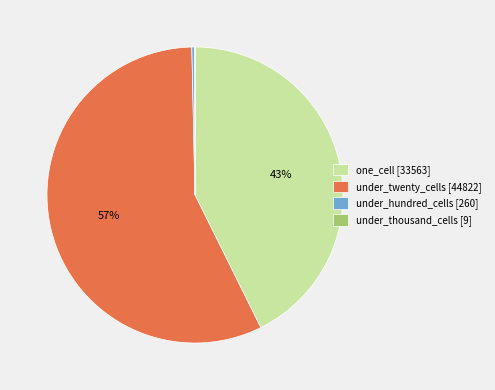

Combined, do one_cell [33563] and under_hundred_cells [260] account for over 50%?

No